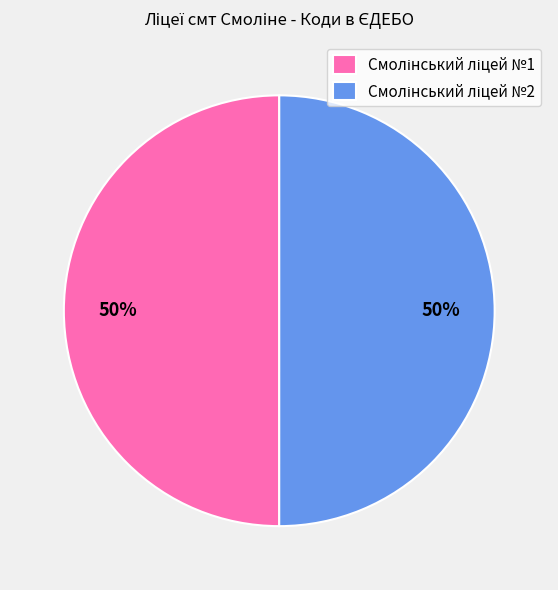

To the nearest percent, what is the average slice percentage?

50%